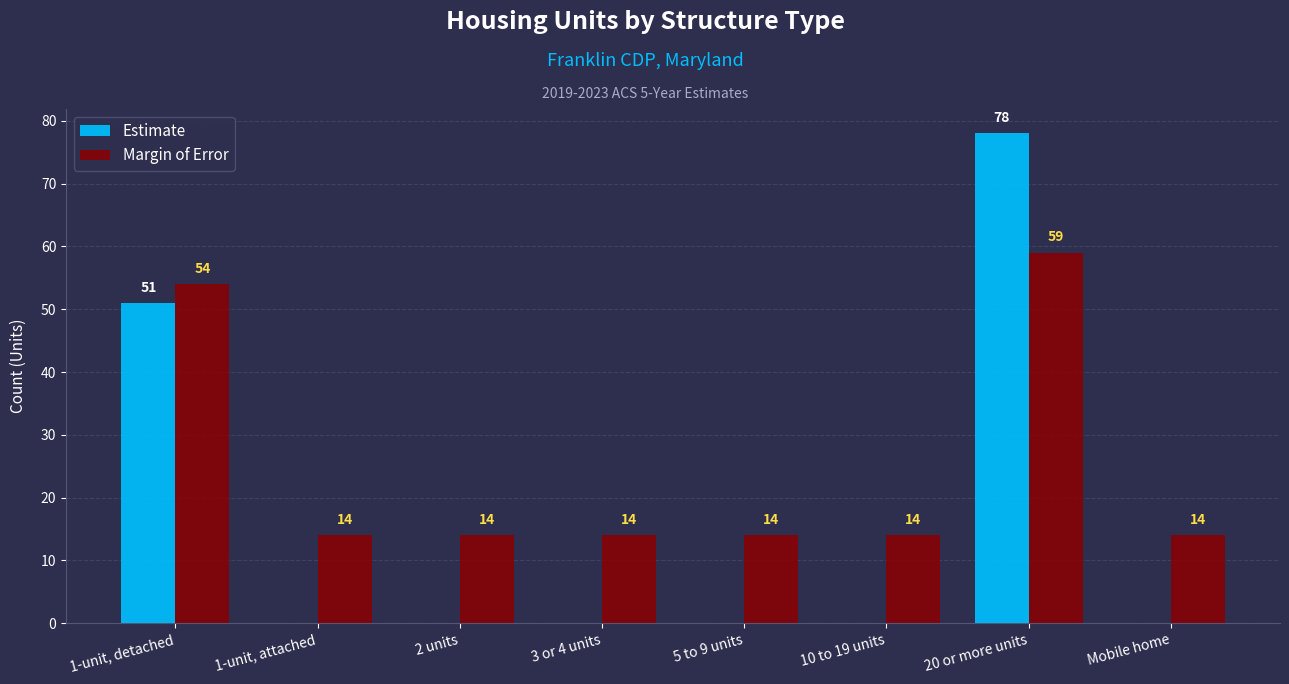

Reading left to right, transcribe all the data shown in this chart.

Estimate: 51	0	0	0	0	0	78	0
Margin of Error: 54	14	14	14	14	14	59	14